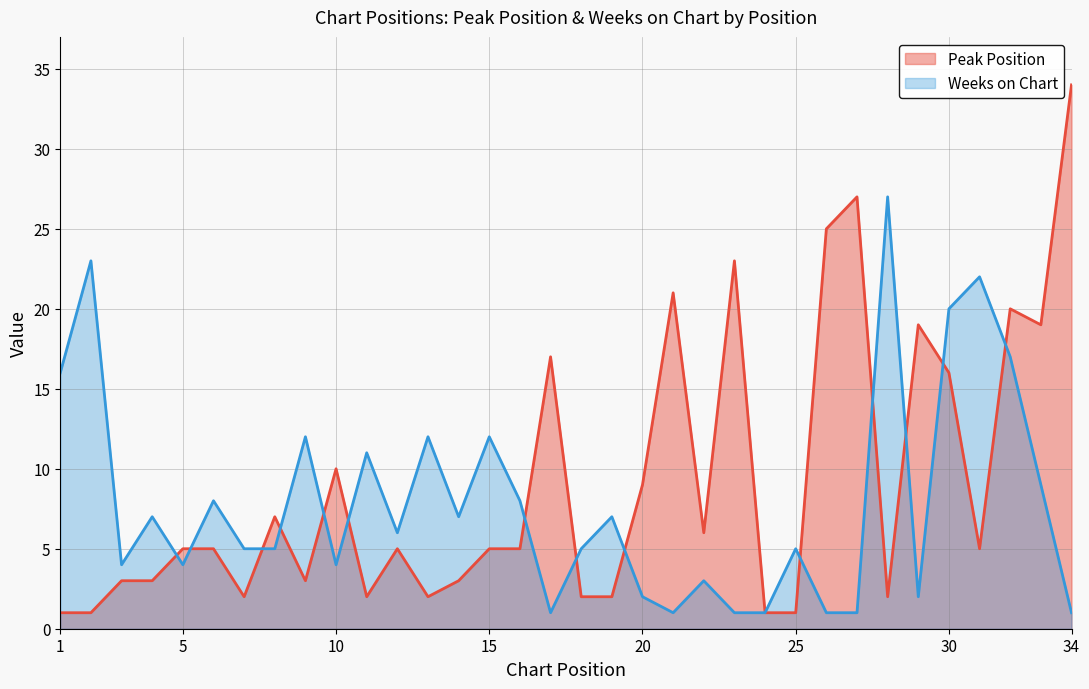

Which category has the highest value in the Weeks on Chart series?

28